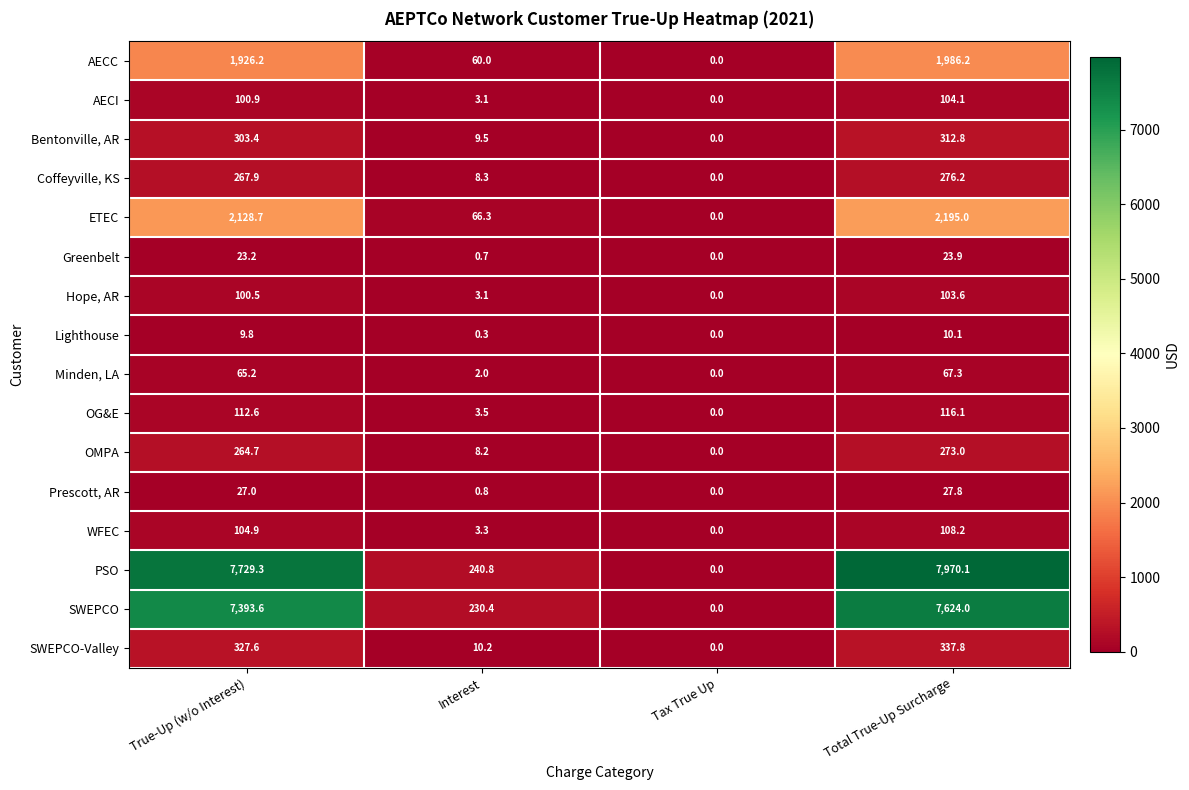

How many distinct data groups are displayed?

16